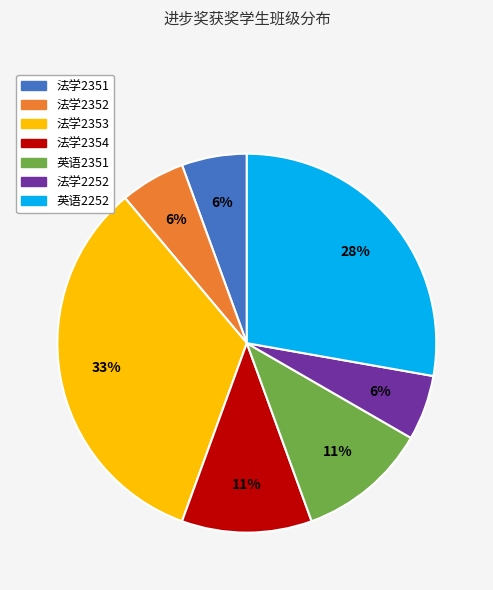

True or false: 法学2352 accounts for 6% of the total.

True